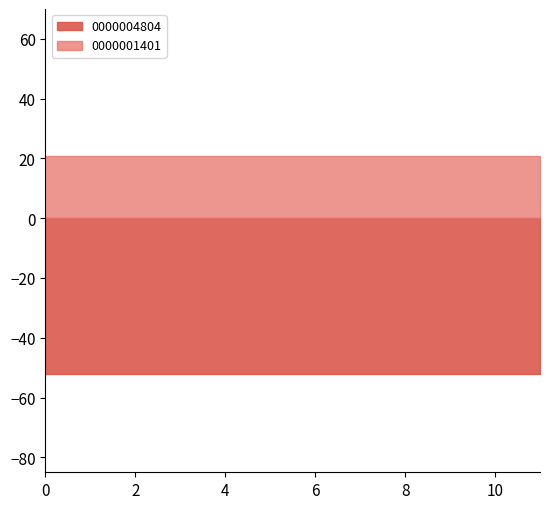

The value of 0000004804 at 2 is 79.7. True or false?

False